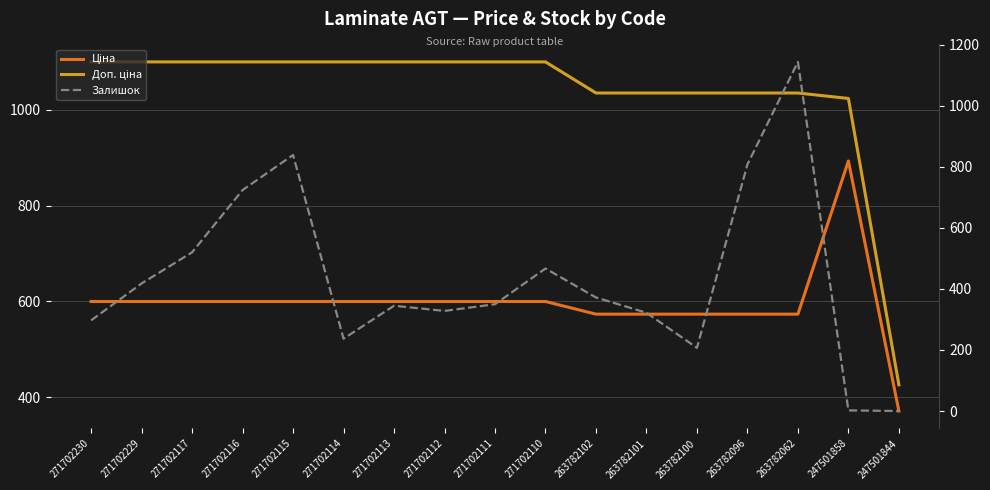

What is the total value across all series at 271702230?

1996.9